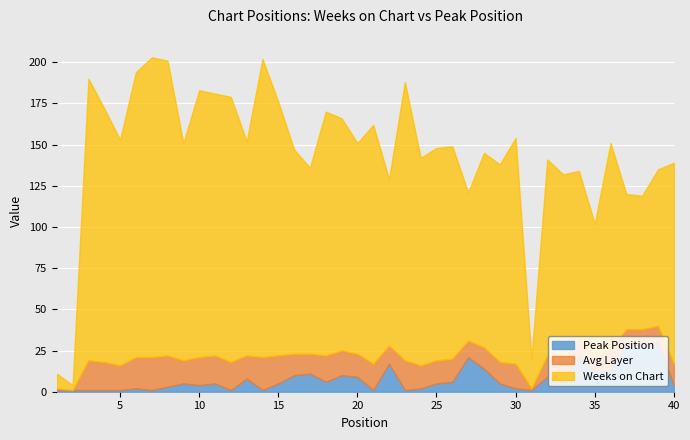

Rank the categories by Peak Position value from lowest to highest.

1, 2, 3, 4, 5, 7, 12, 14, 21, 23, 31, 6, 24, 30, 8, 10, 40, 9, 11, 15, 25, 29, 18, 26, 33, 13, 20, 32, 16, 19, 17, 35, 36, 28, 22, 27, 34, 37, 38, 39